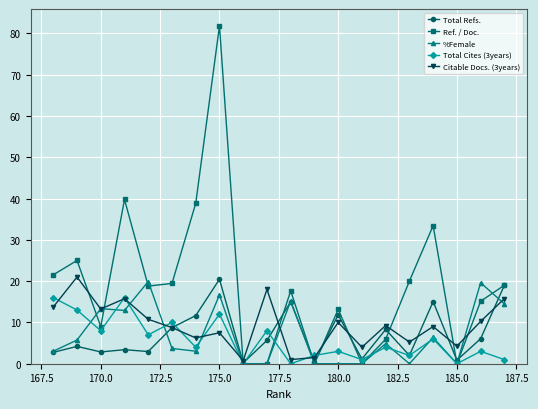

Which series has the widest spread of values?

Ref. / Doc.